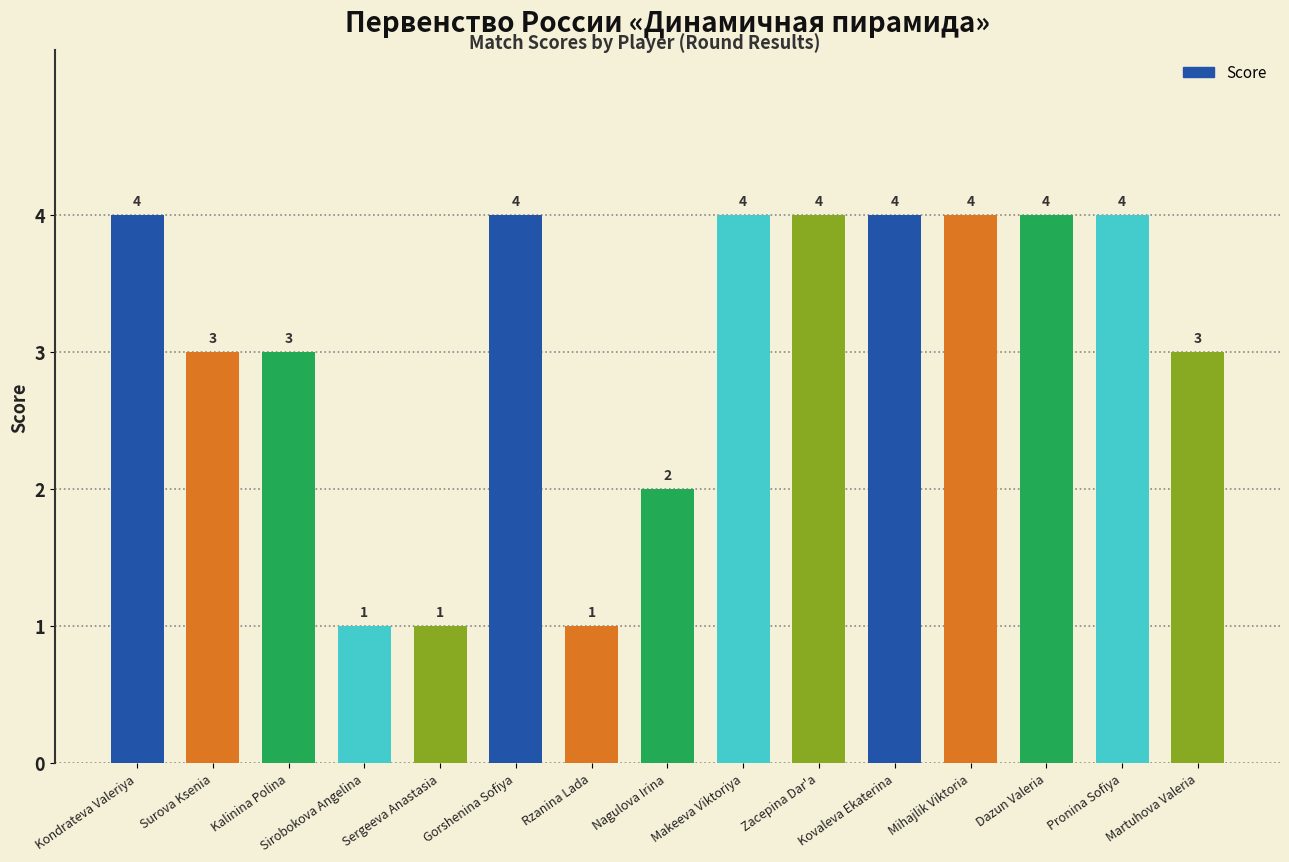

Between Nagulova Irina and Gorshenina Sofiya, which is larger?

Gorshenina Sofiya